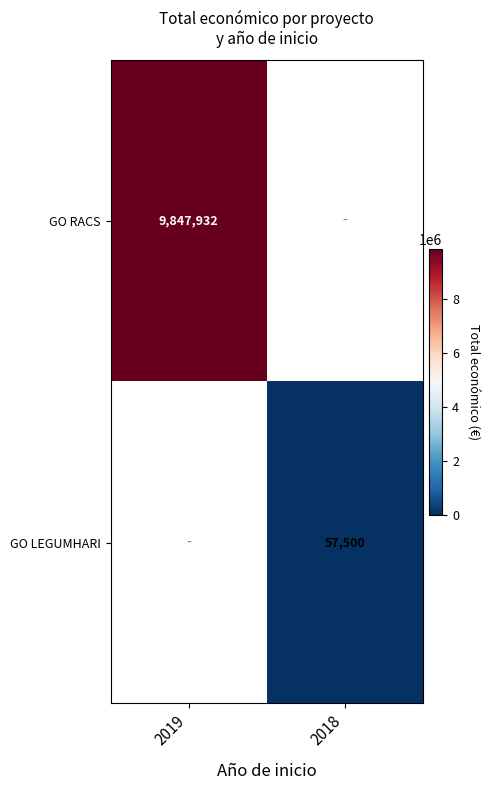

True or false: GO LEGUMHARI has a value of 32818.6 at 2018.

False